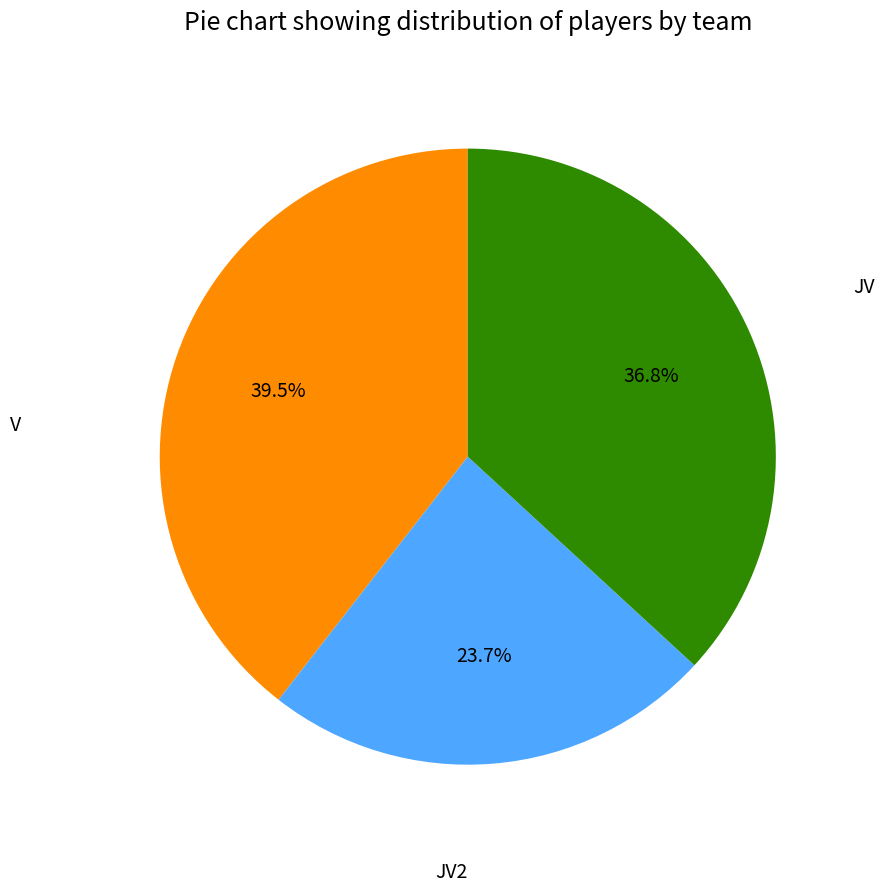

Is there any slice that represents more than half of the pie?

No